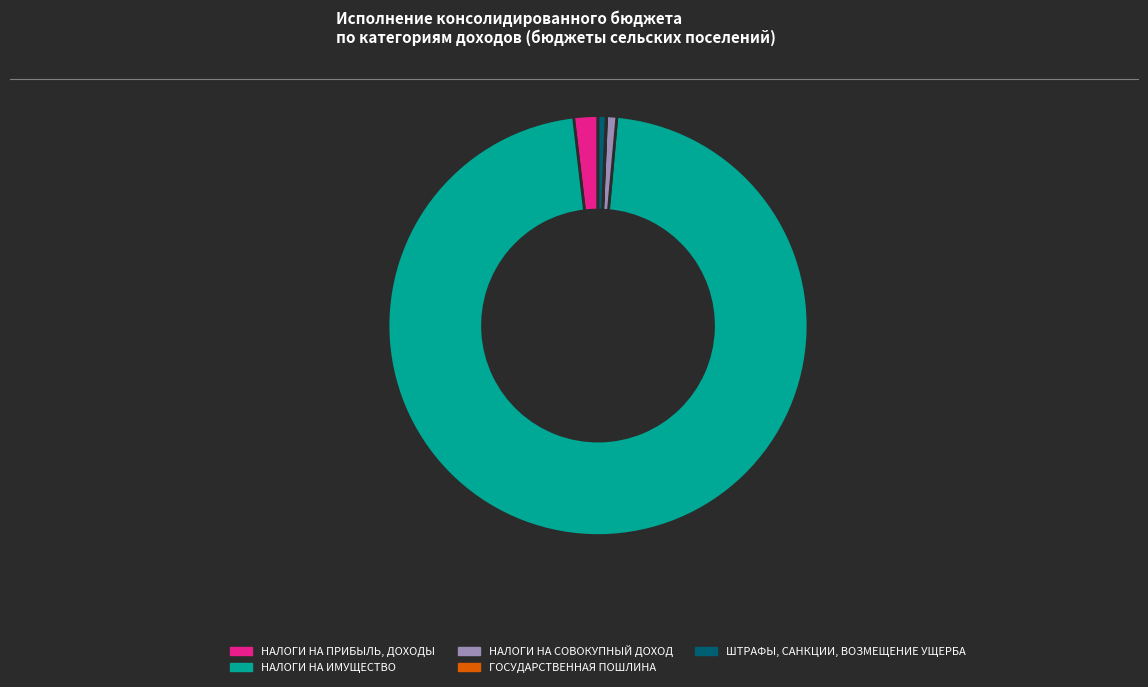

Is the sum of ШТРАФЫ, САНКЦИИ, ВОЗМЕЩЕНИЕ УЩЕРБА and НАЛОГИ НА ИМУЩЕСТВО greater than half?

Yes